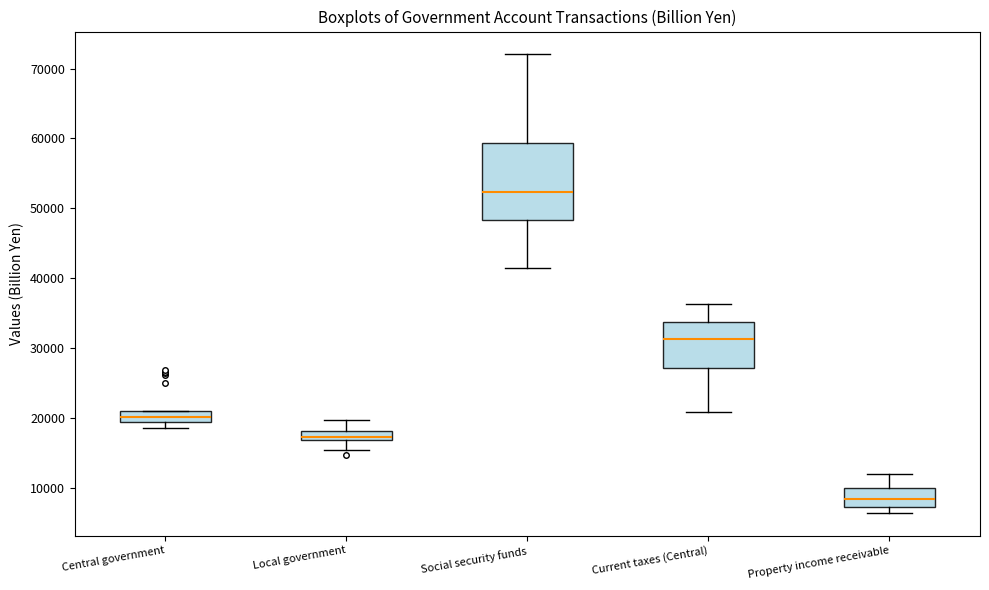

Which box's median line is the highest?

Social security funds